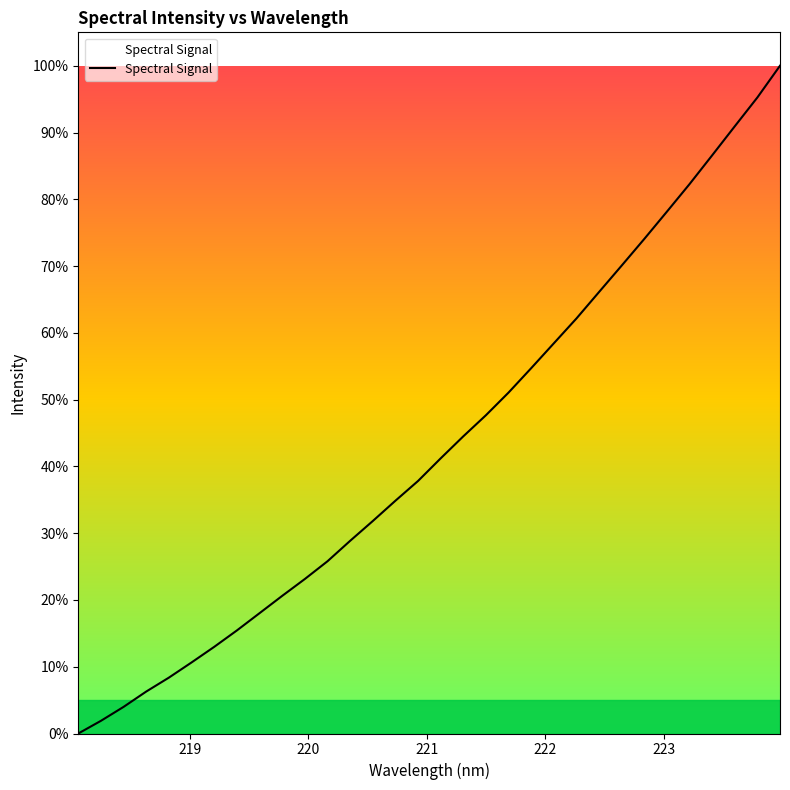

What is the sum of all values?

1383.7